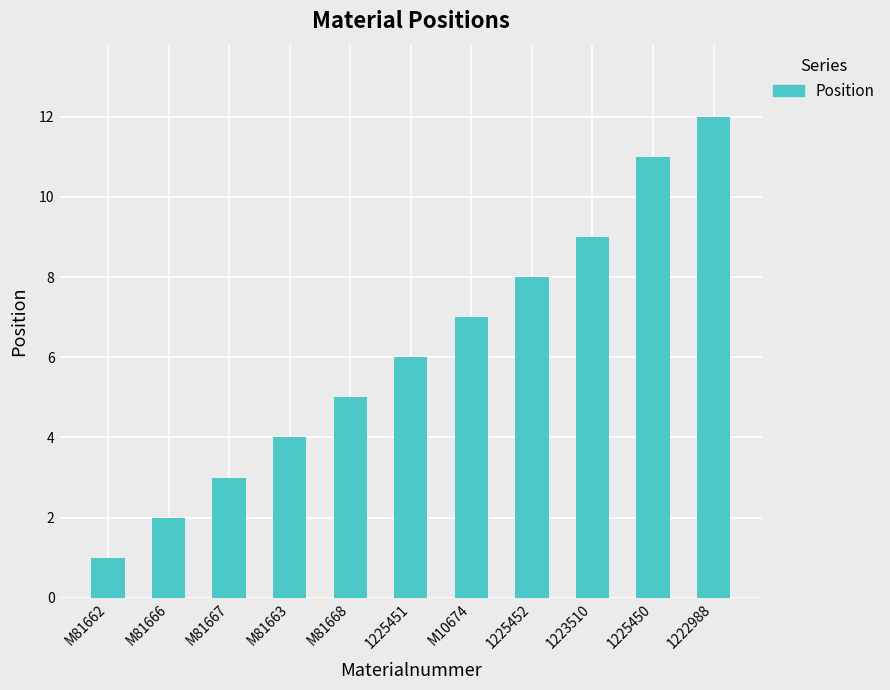

Which category has the lowest value across all series?

M81662